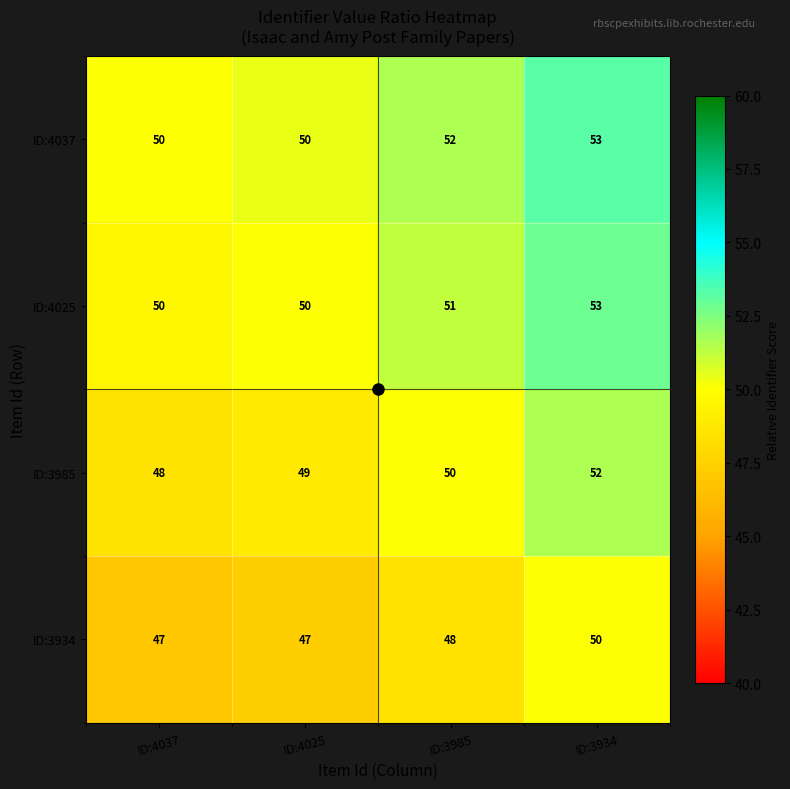

How many categories are shown in the chart?

4